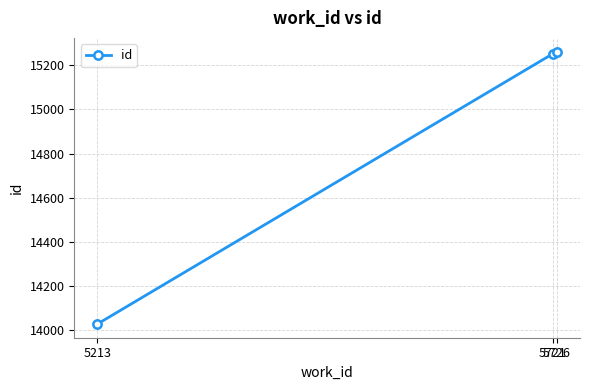

The value at 5726 is 15262. True or false?

True